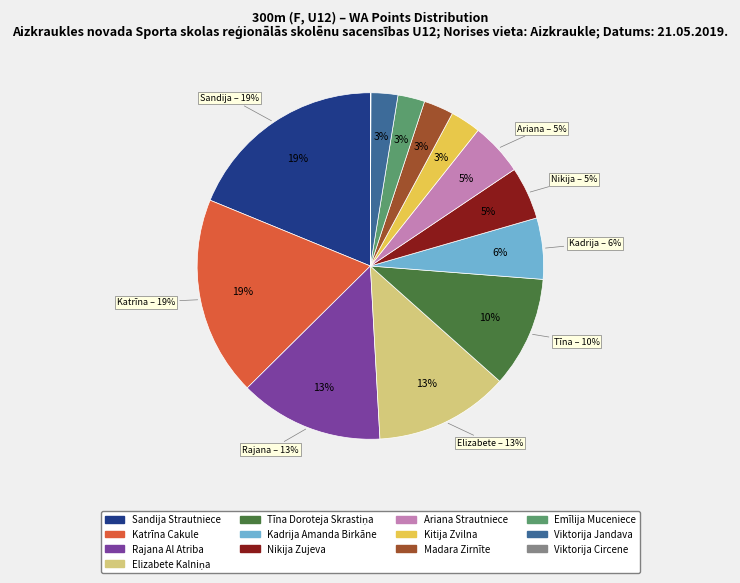

How many segments does this pie chart have?

13